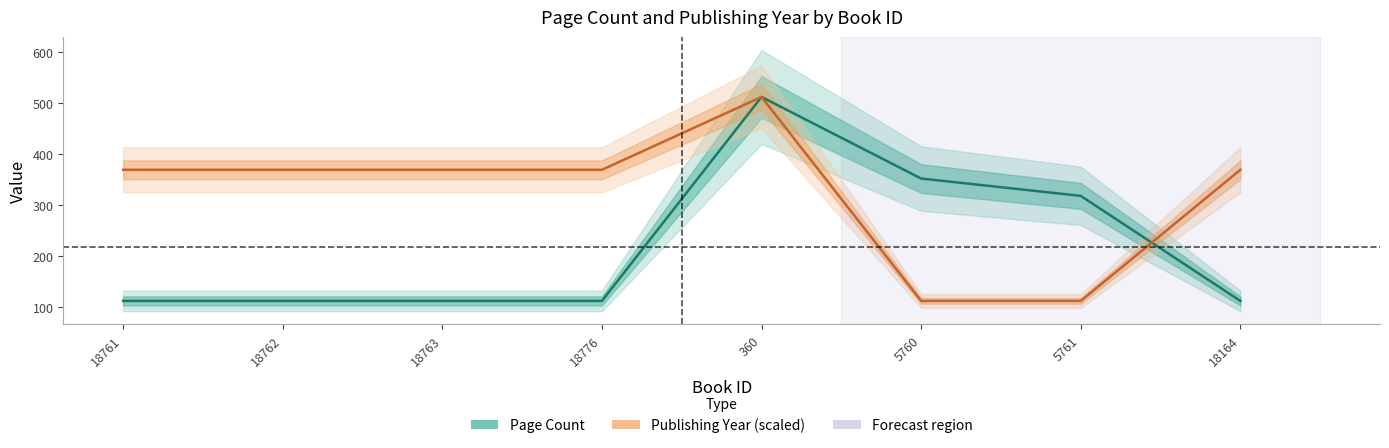

List the series in order of their overall mean, highest first.

Publishing Year (scaled), Page Count